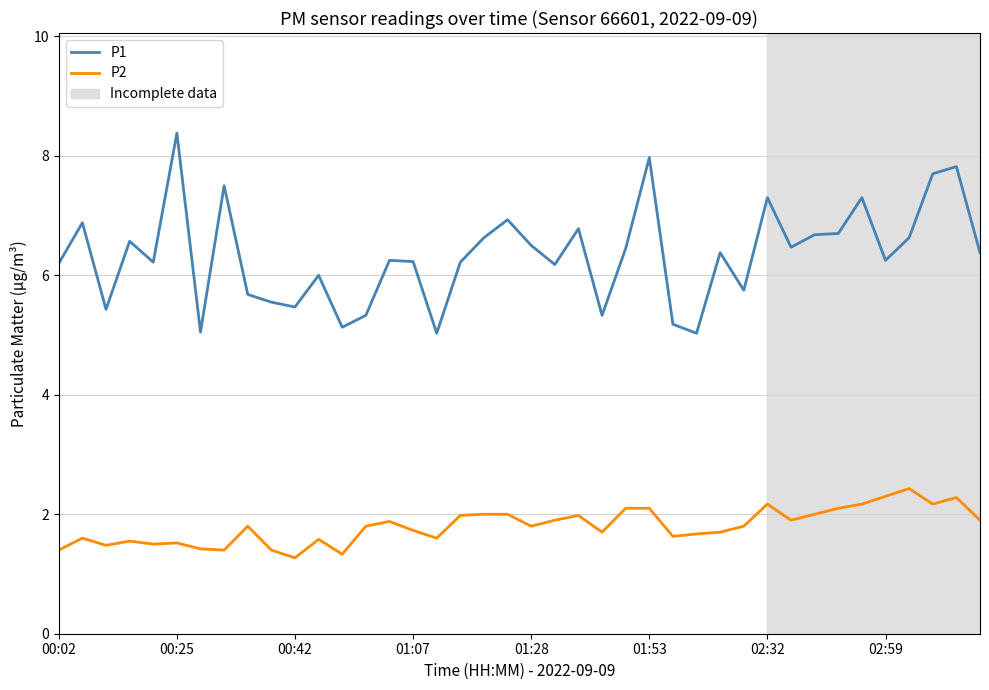

Which series has the largest range (max minus min)?

P1